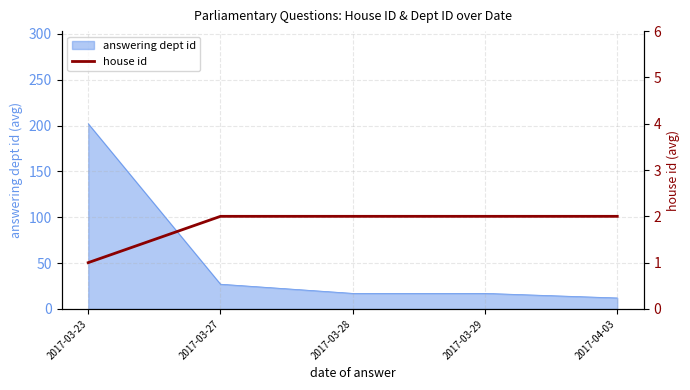

True or false: answering dept id has a value of 17 at 2017-03-28.

True